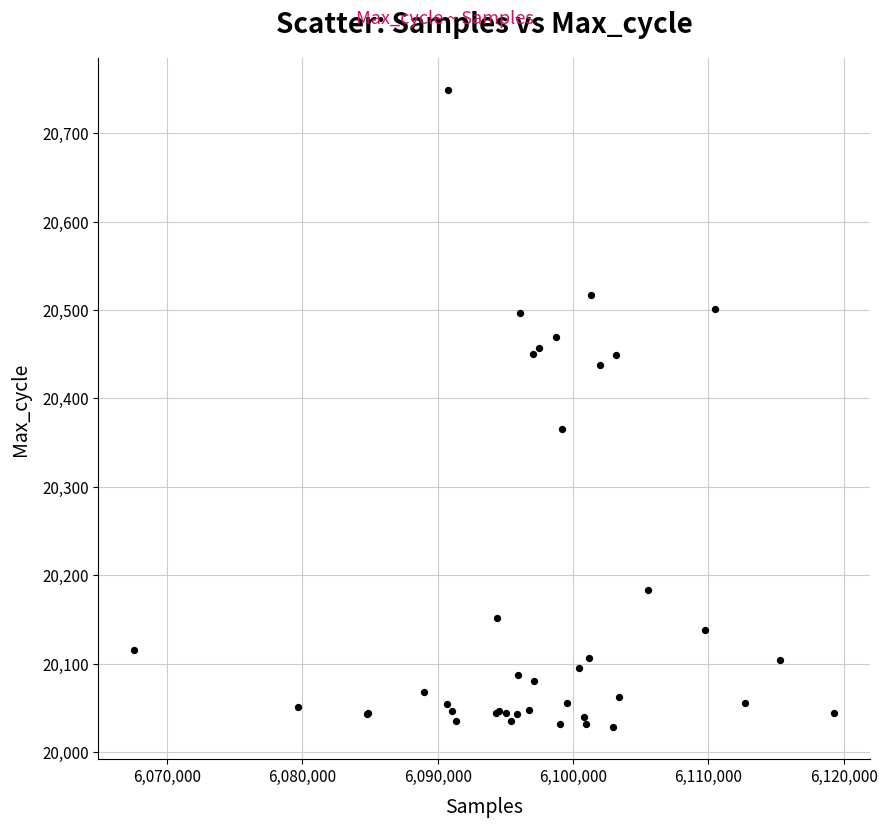

What Y value in the scatter plot is closest to 20388?

20365